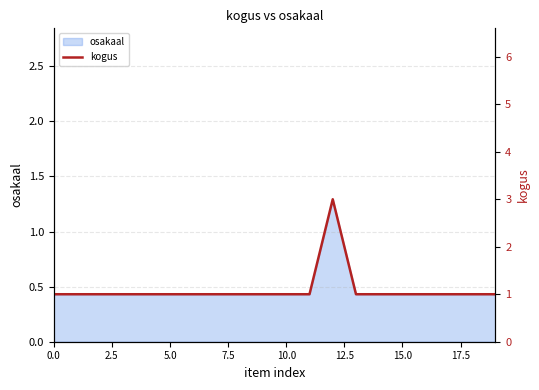

At which category does the chart reach its peak across all series?

12